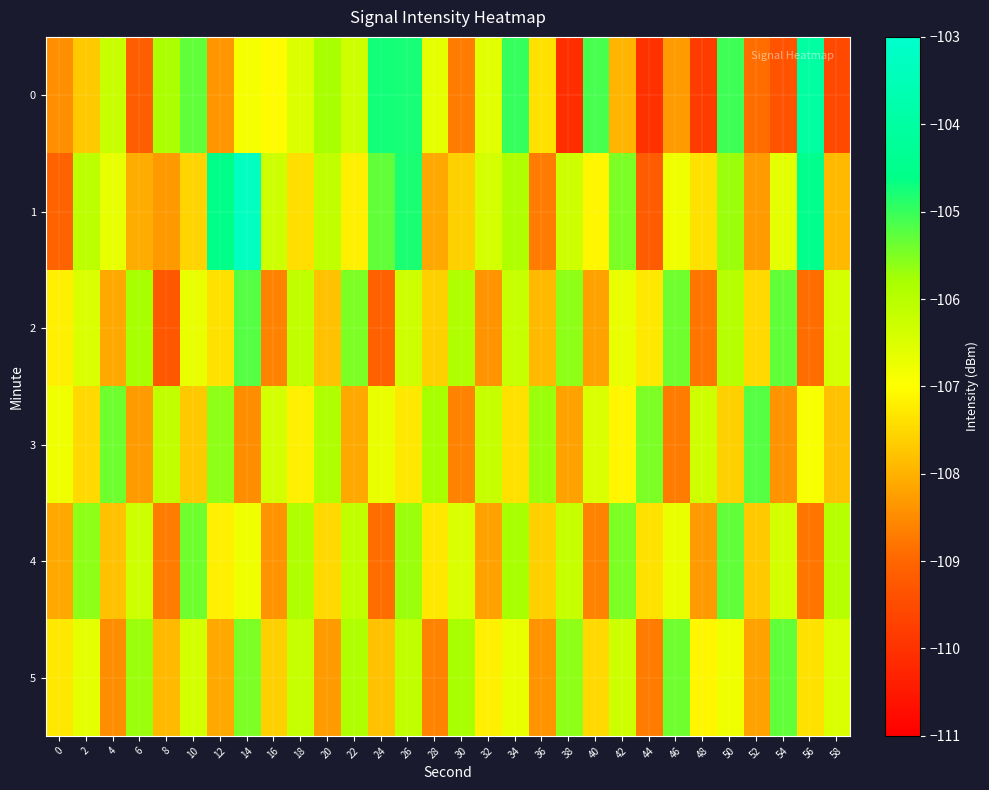

What is the total value across all series at 8?

-646.1